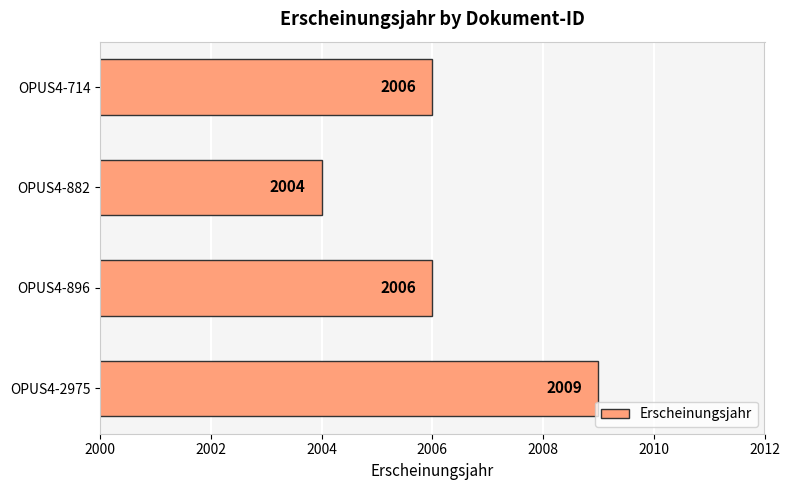

What is the change in value from OPUS4-2975 to OPUS4-714?

-3